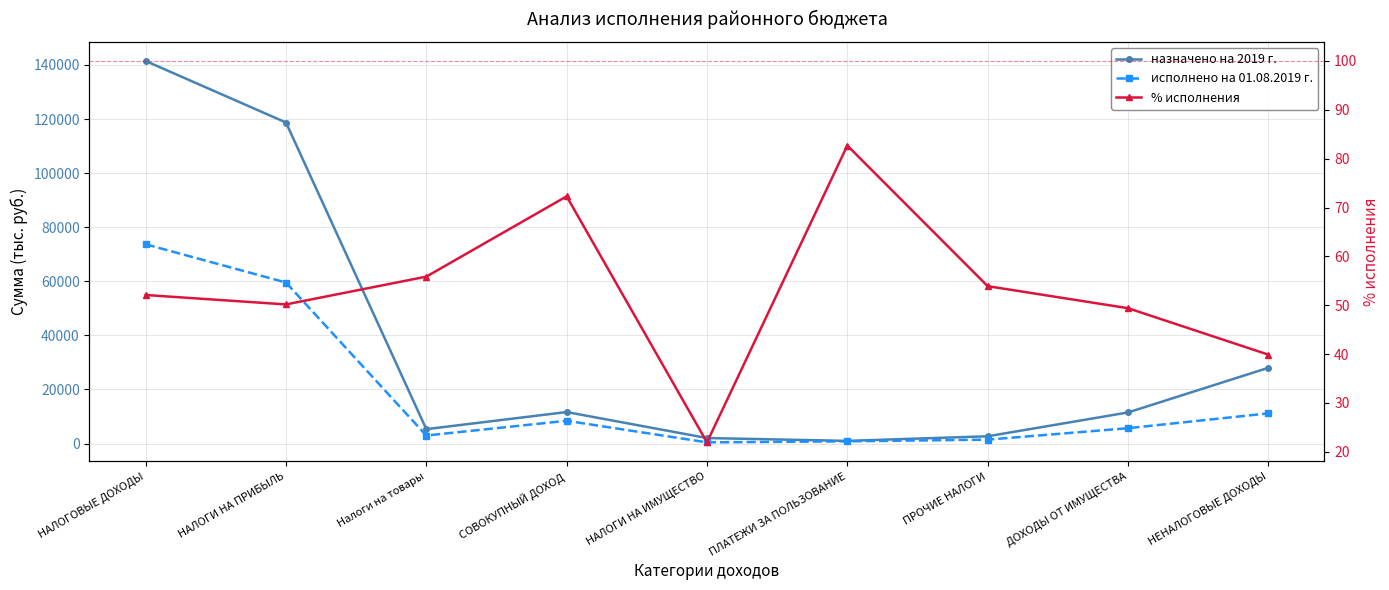

What position from the left is Налоги на товары?

3